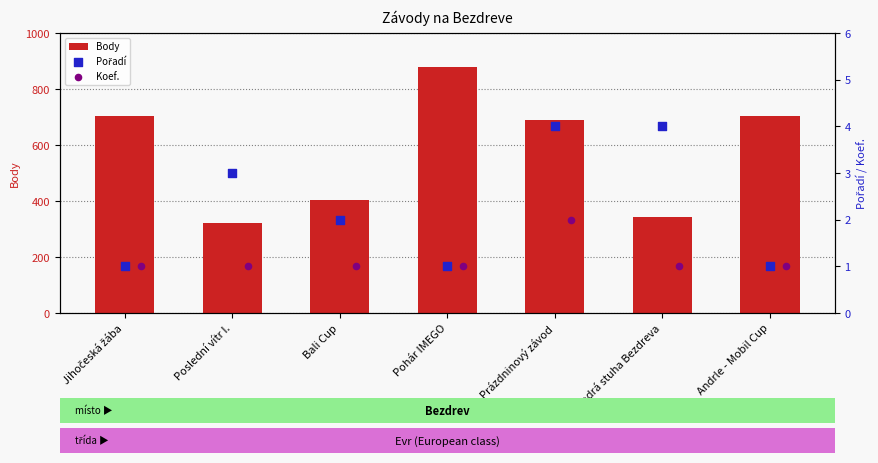

What is the difference between the Body values at Prázdninový závod and Bali Cup?

286